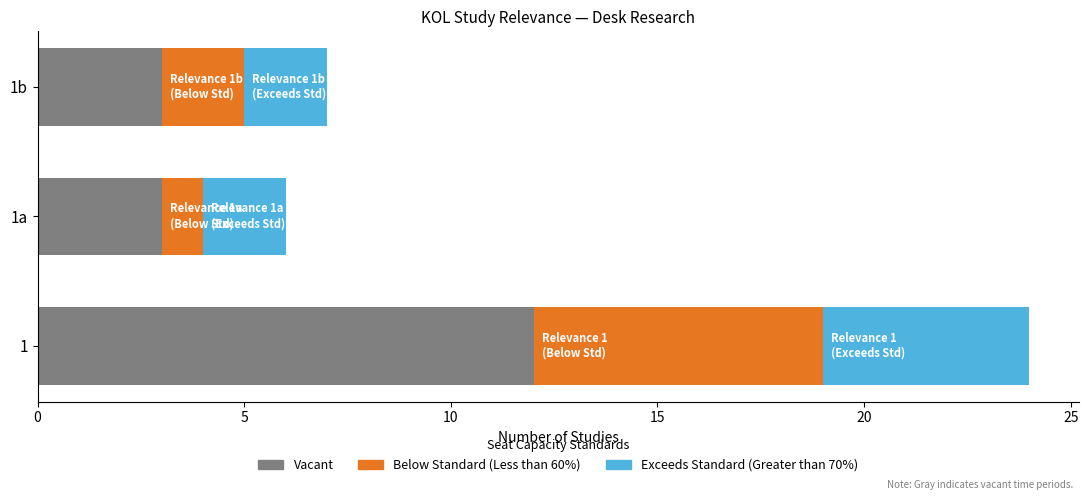

What is the average value of the Vacant series?

6